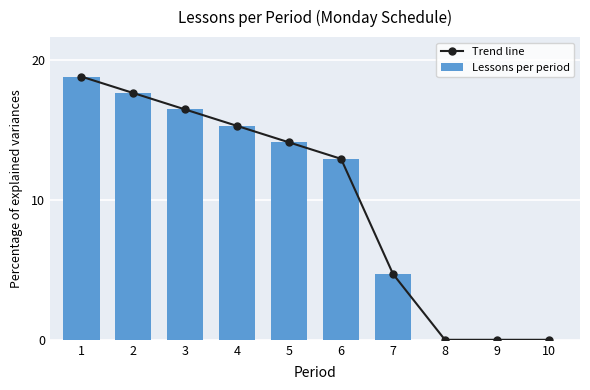

What is the difference between the Trend line values at 1 and 9?

18.8